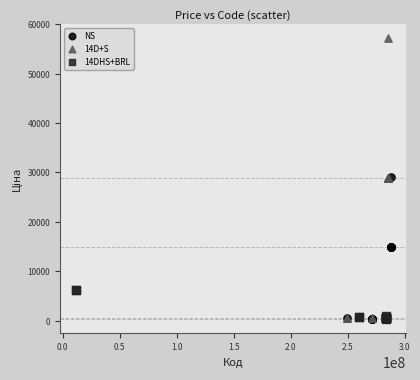

Which series has the largest Y range (max minus min)?

14D+S